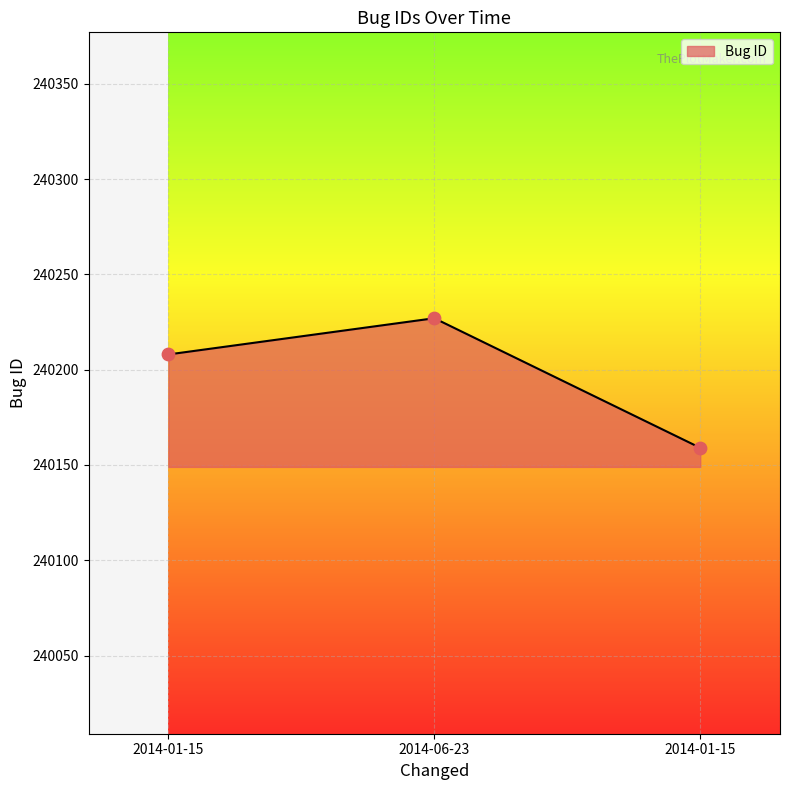

What is the ratio of the value at 2014-01-15 to the value at 2014-06-23?

1.0